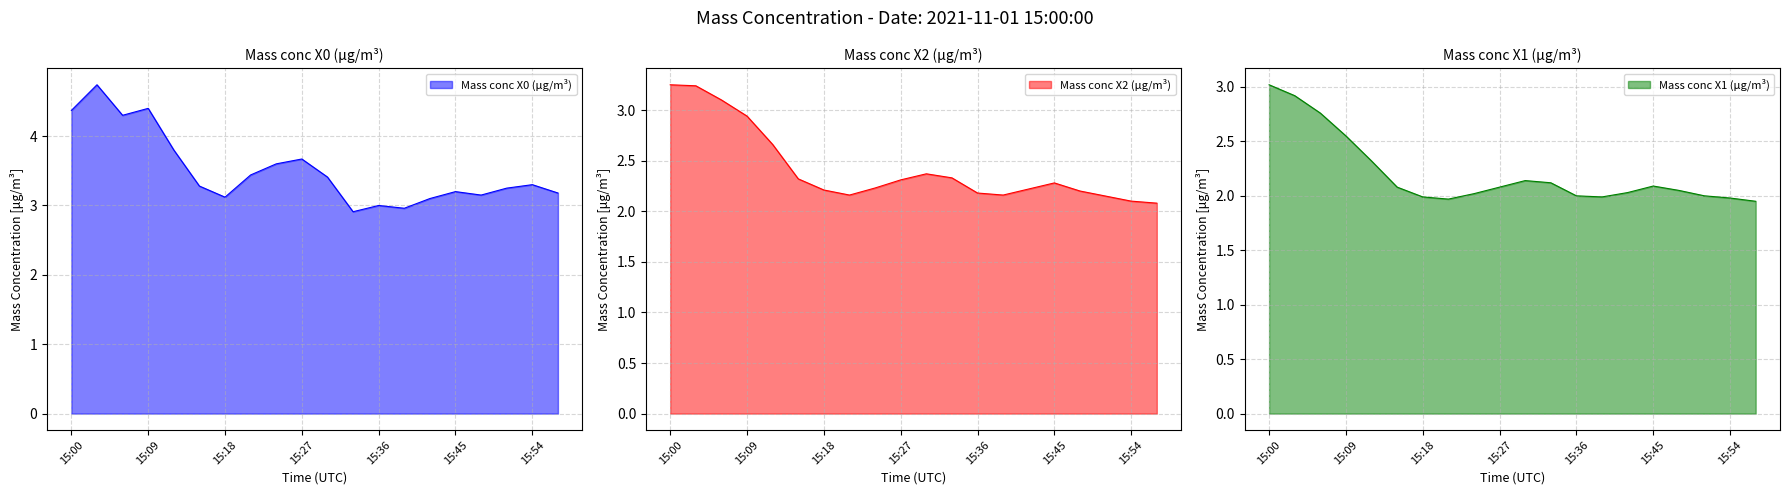

Rank the series by their maximum value, from highest to lowest.

Mass conc X0 (μg/m³), Mass conc X2 (μg/m³), Mass conc X1 (μg/m³)